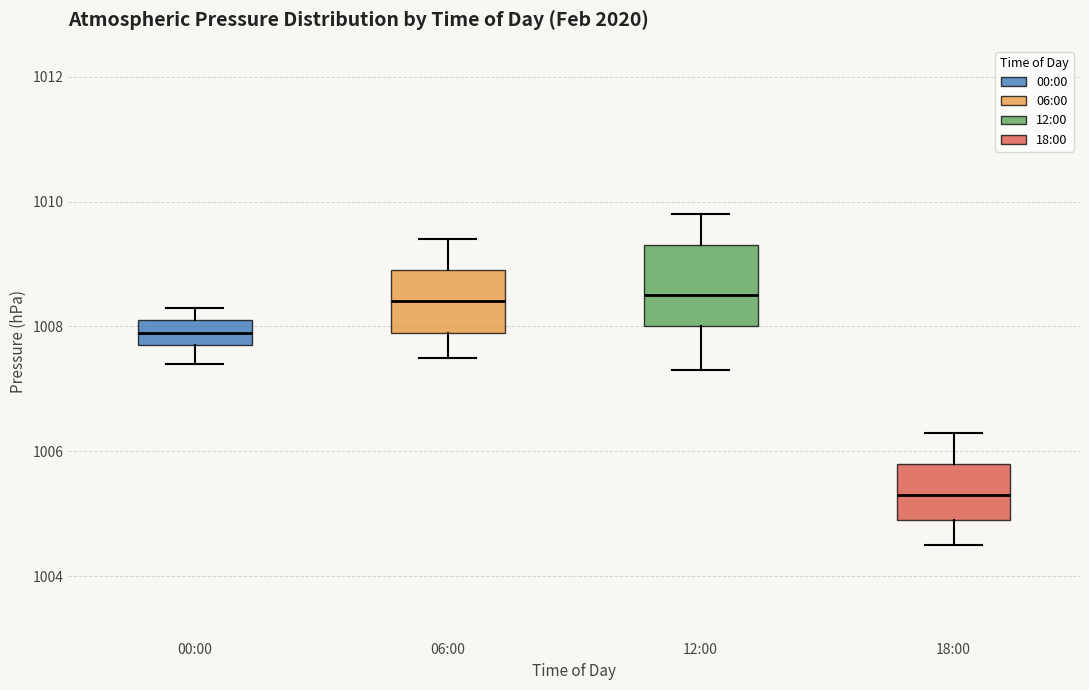

Reading left to right, read every box against the y-axis: the position of its median line, the range the box covers, and the ends of its whiskers. The values are not printed on the chart, so give them approximately, as read against the axis.

00:00: median 1008.0, box 1007.8 to 1008.2, whiskers 1007.4 to 1008.4
06:00: median 1008.4, box 1008.0 to 1009.0, whiskers 1007.6 to 1009.4
12:00: median 1008.6, box 1008.0 to 1009.4, whiskers 1007.4 to 1009.8
18:00: median 1005.4, box 1005.0 to 1005.8, whiskers 1004.6 to 1006.4